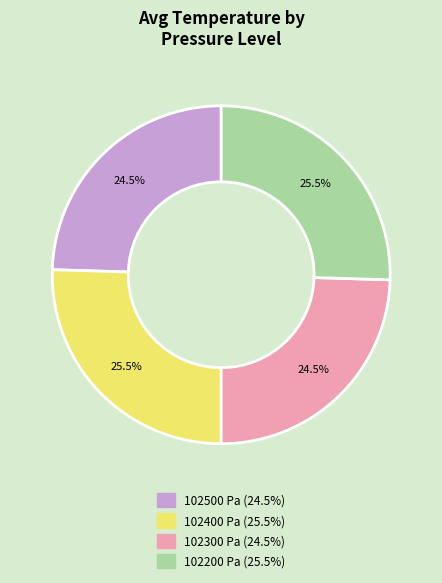

Is there a majority slice in this chart?

No